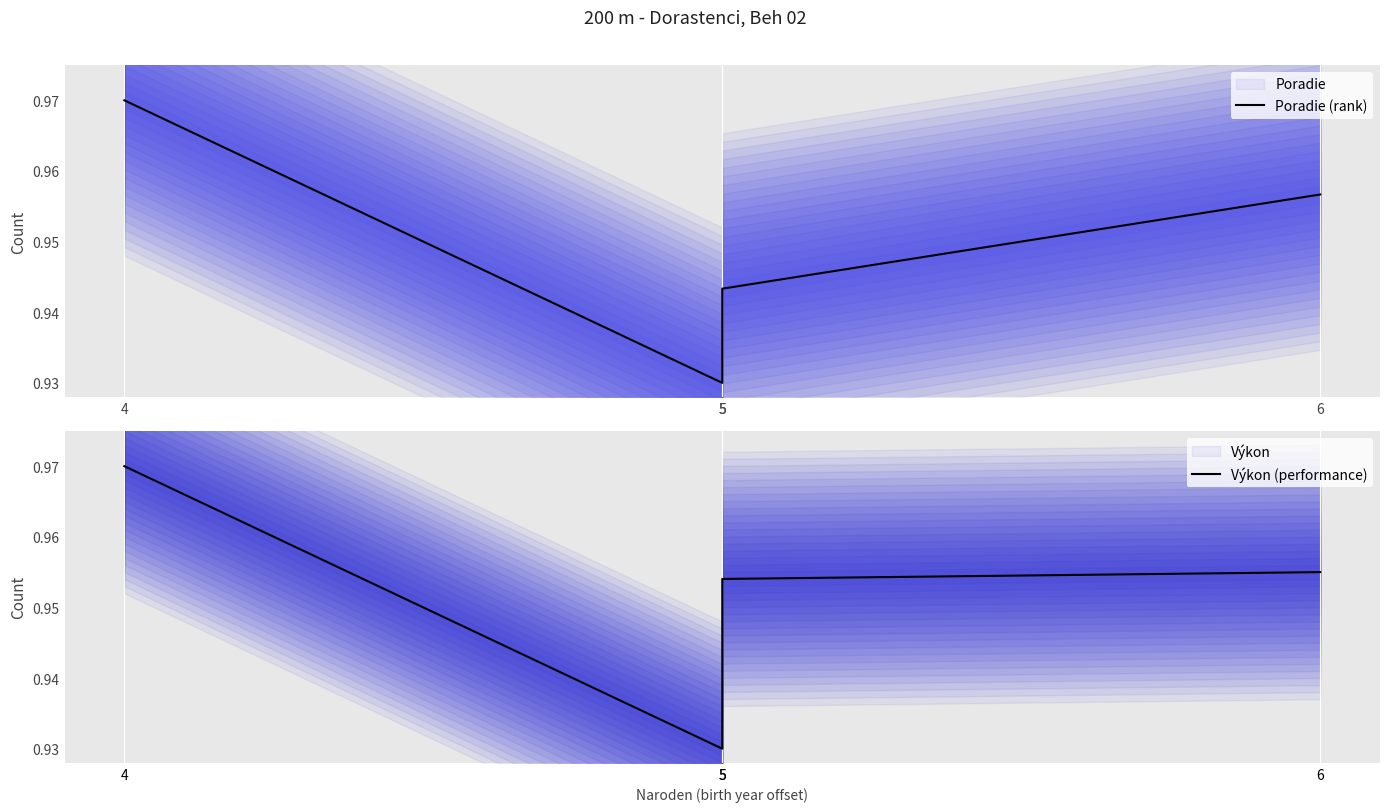

Between 4 and 5, which series saw the biggest shift?

Poradie (rank)